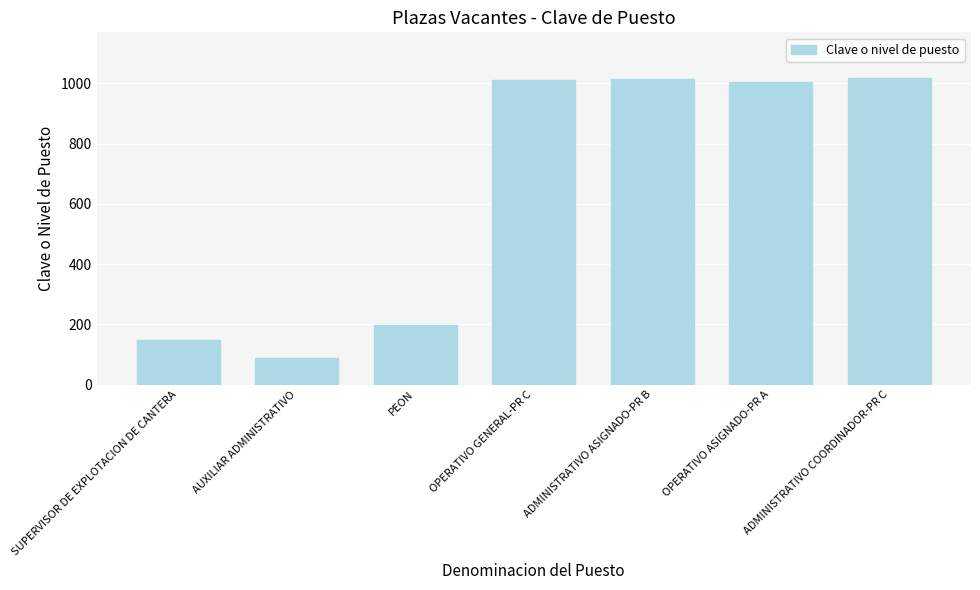

At which label is the value closest to 553?

PEON